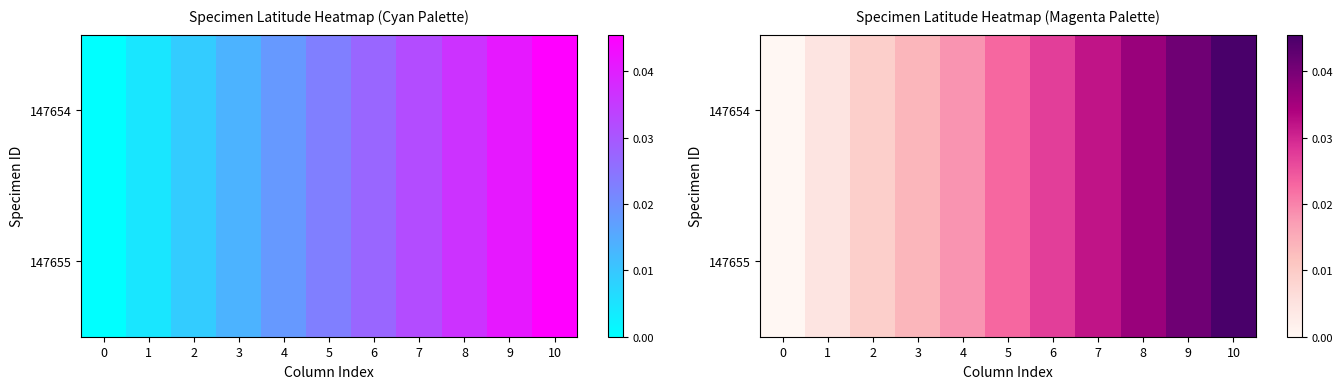

How many values in 147654 are above zero?

10